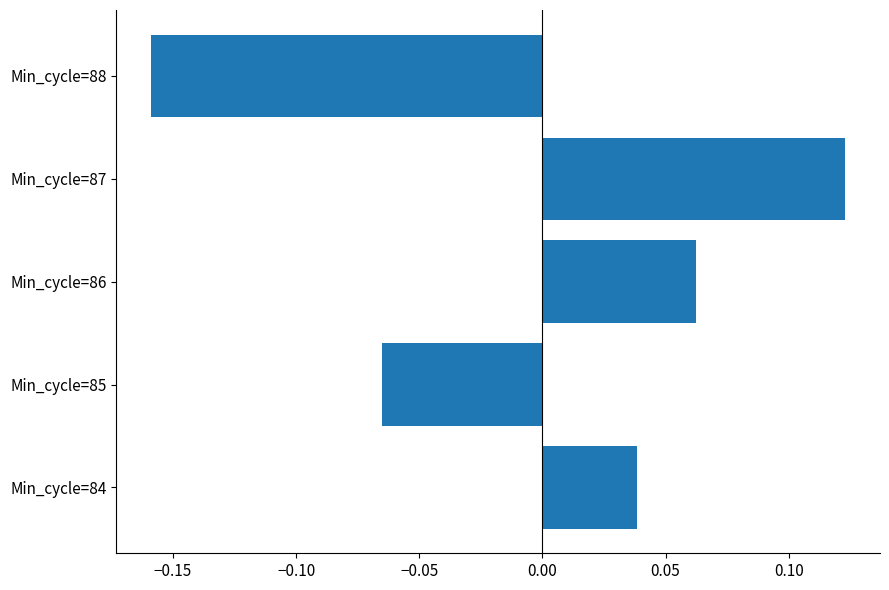

Which has a higher value, Min_cycle=88 or Min_cycle=86?

Min_cycle=86